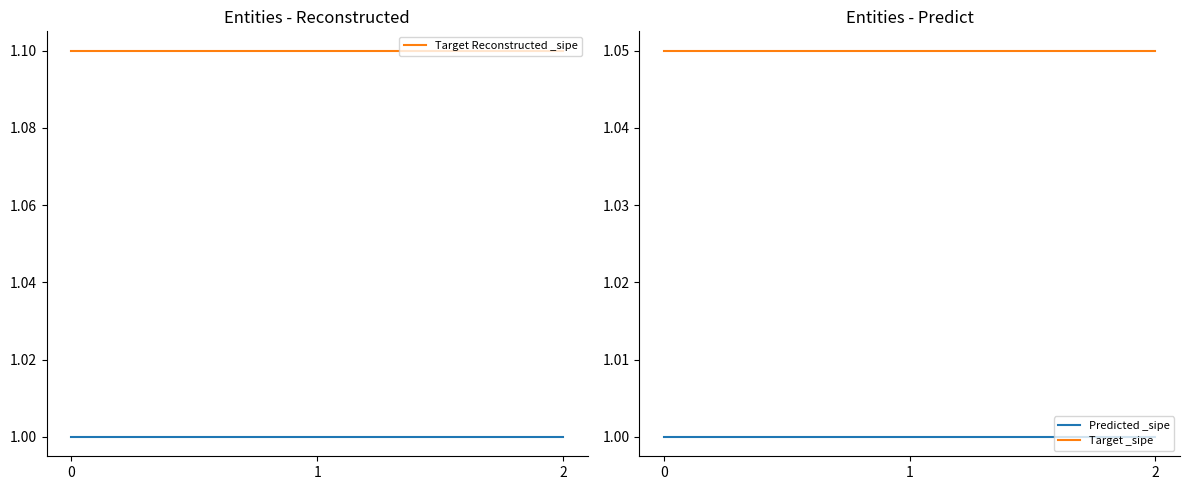

Does the chart have visible grid lines?

No